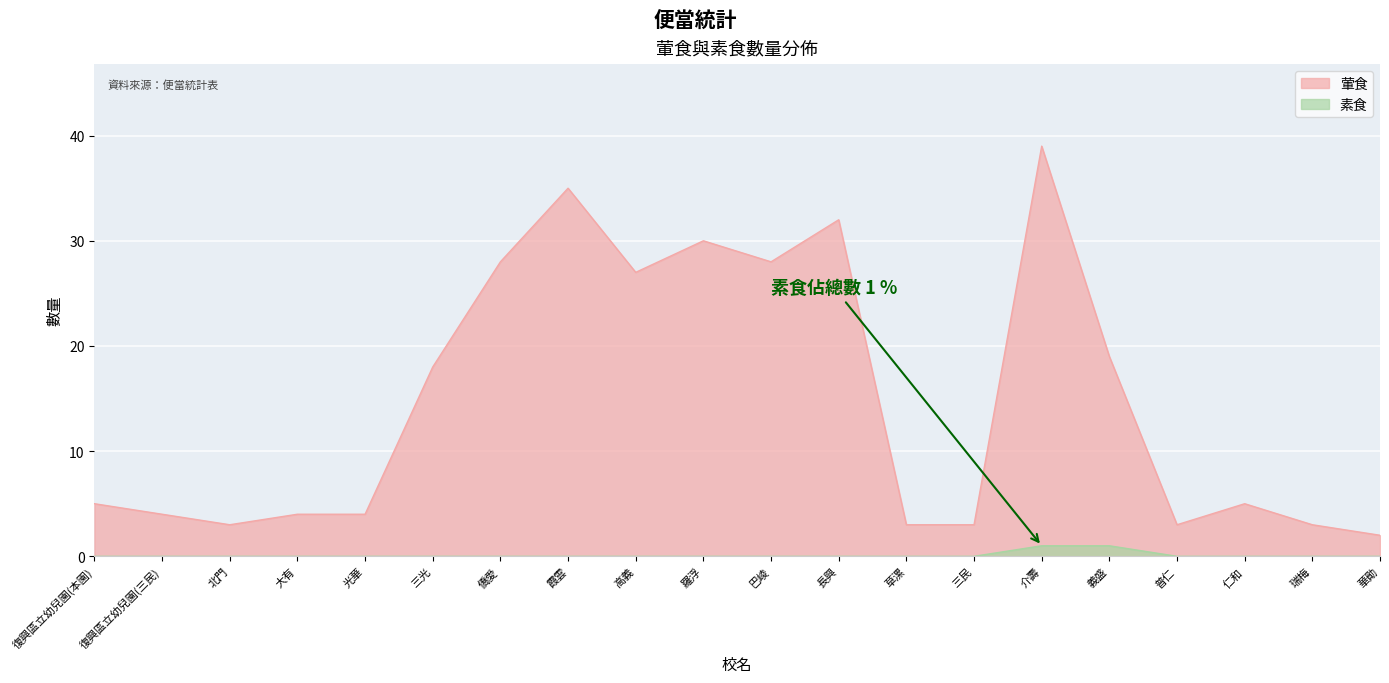

True or false: 葷食 and 素食 cross at least once.

False